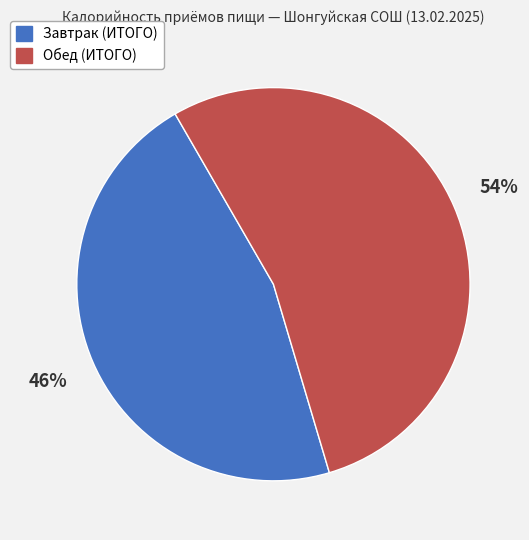

To the nearest percent, what percentage of the pie is Завтрак (ИТОГО)?

46%